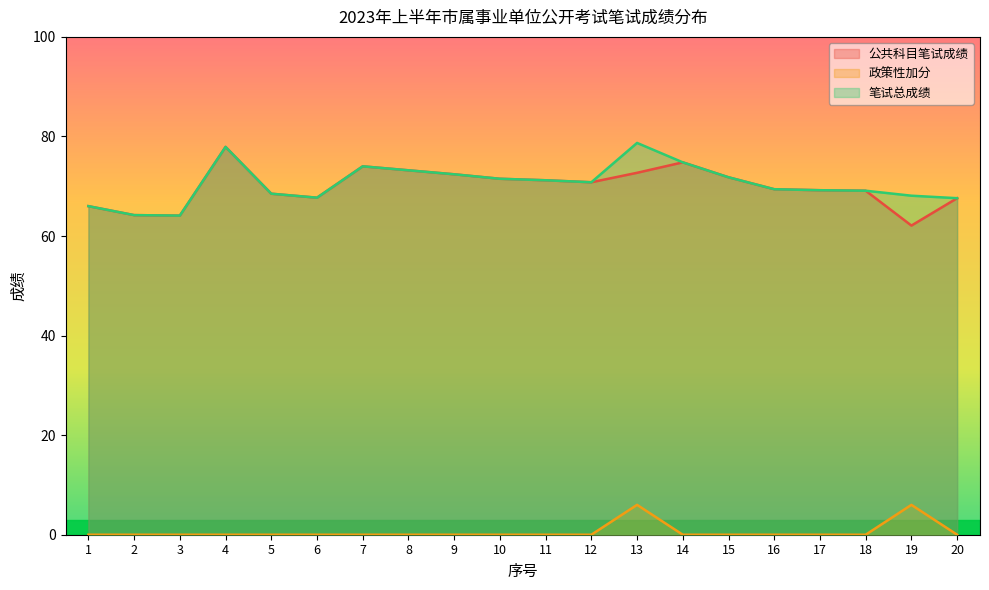

Rank the series at 8 from highest to lowest value.

公共科目笔试成绩, 笔试总成绩, 政策性加分